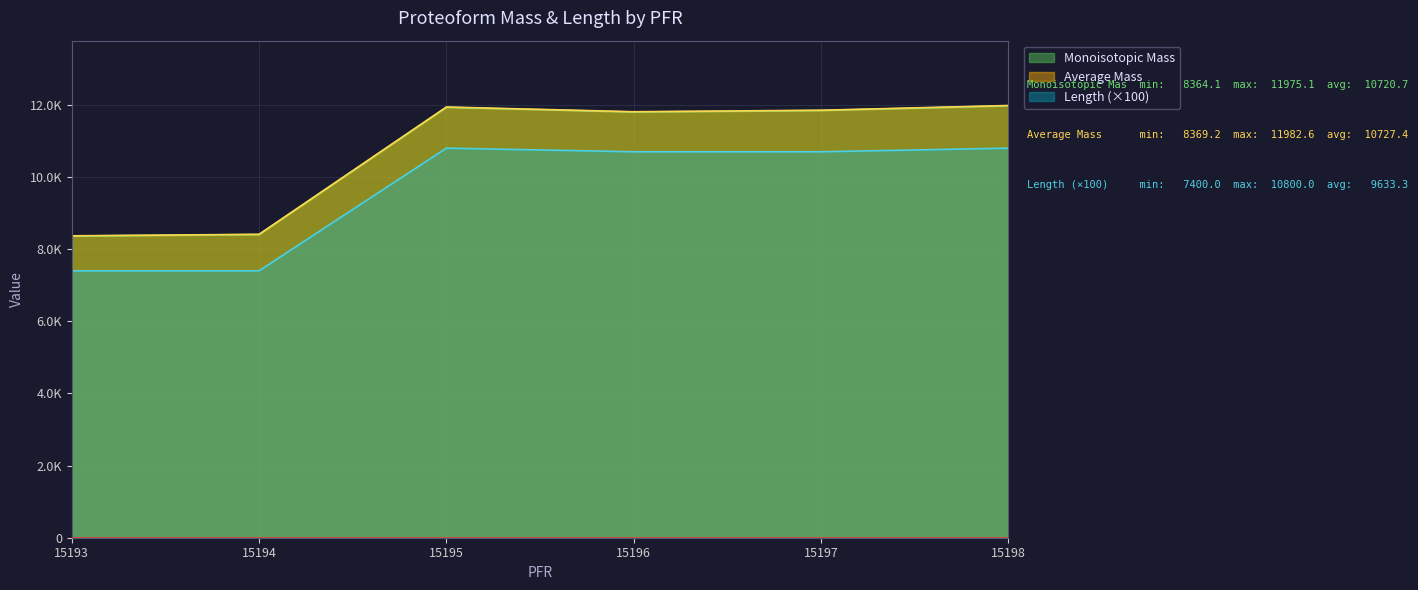

What is the greatest value displayed?

11982.6